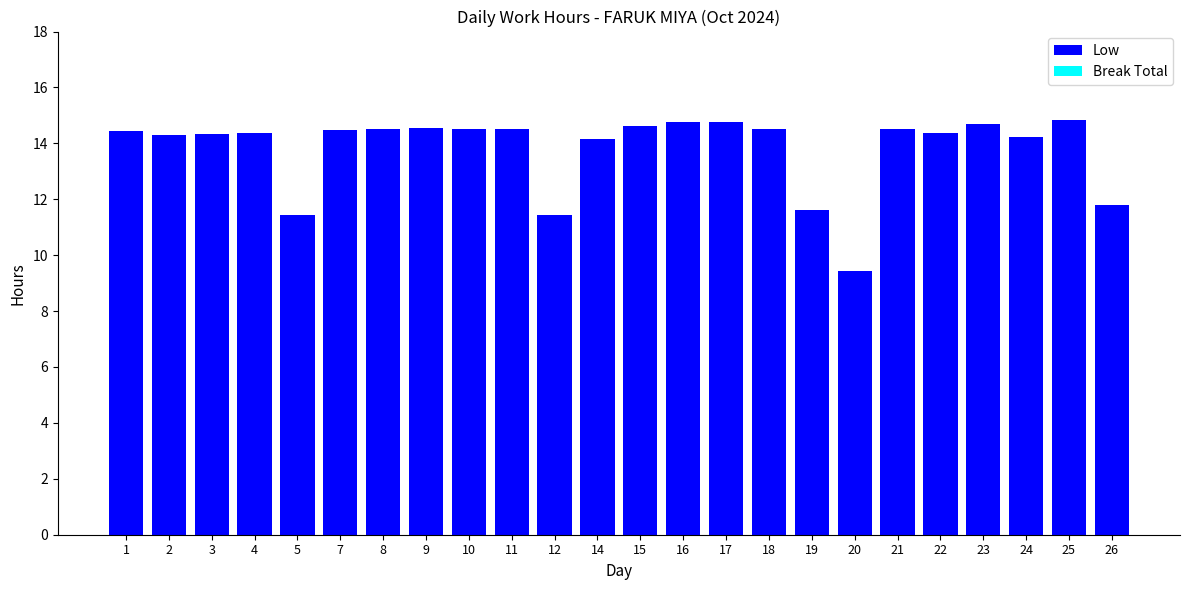

What is the change in value from 5 to 20?

-2.0